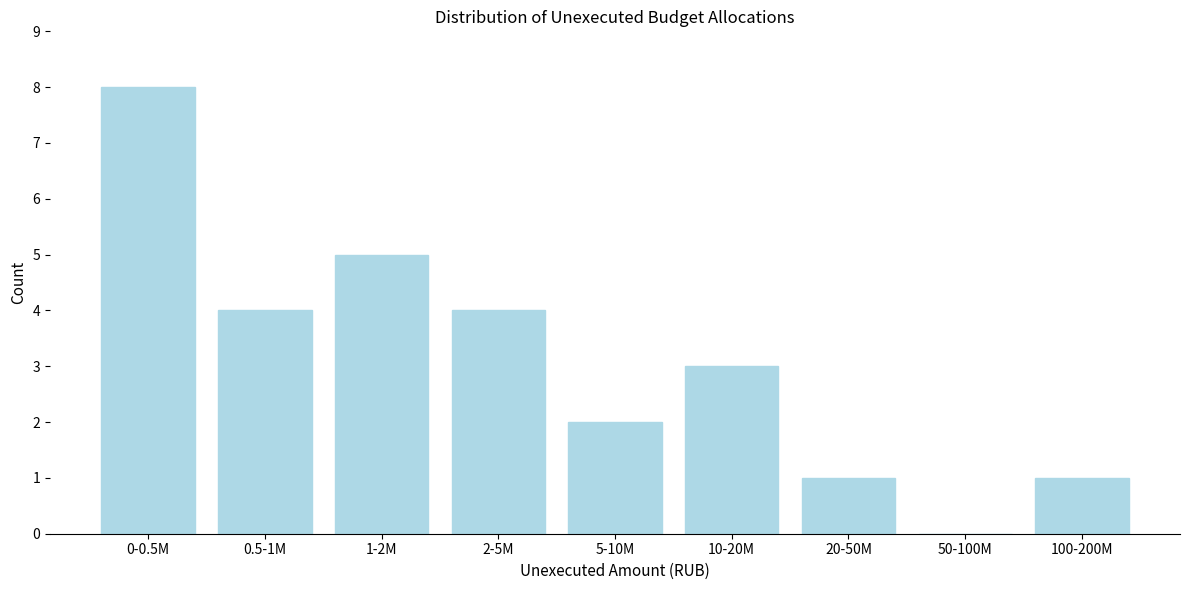

Reading left to right, list all the values displayed in this chart.

0-0.5M=8	0.5-1M=4	1-2M=5	2-5M=4	5-10M=2	10-20M=3	20-50M=1	50-100M=0	100-200M=1